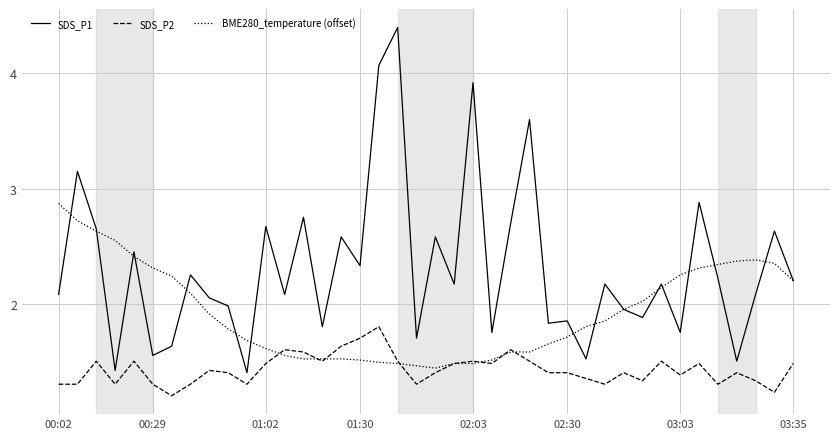

Which series has the largest total across all categories?

SDS_P1